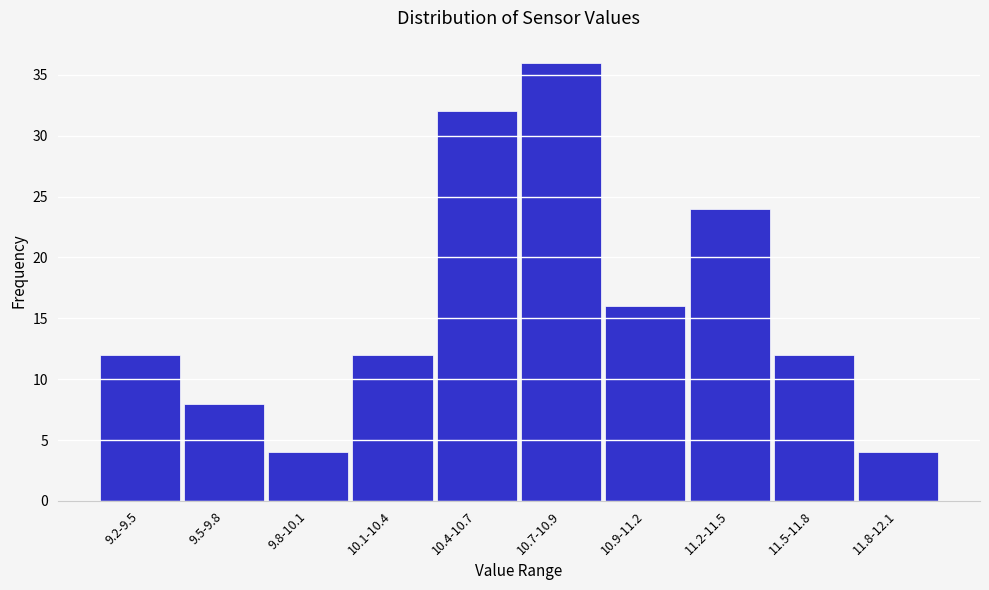

Reading left to right, extract all data points from this chart.

9.2-9.5=12	9.5-9.8=8	9.8-10.1=4	10.1-10.4=12	10.4-10.7=32	10.7-10.9=36	10.9-11.2=16	11.2-11.5=24	11.5-11.8=12	11.8-12.1=4